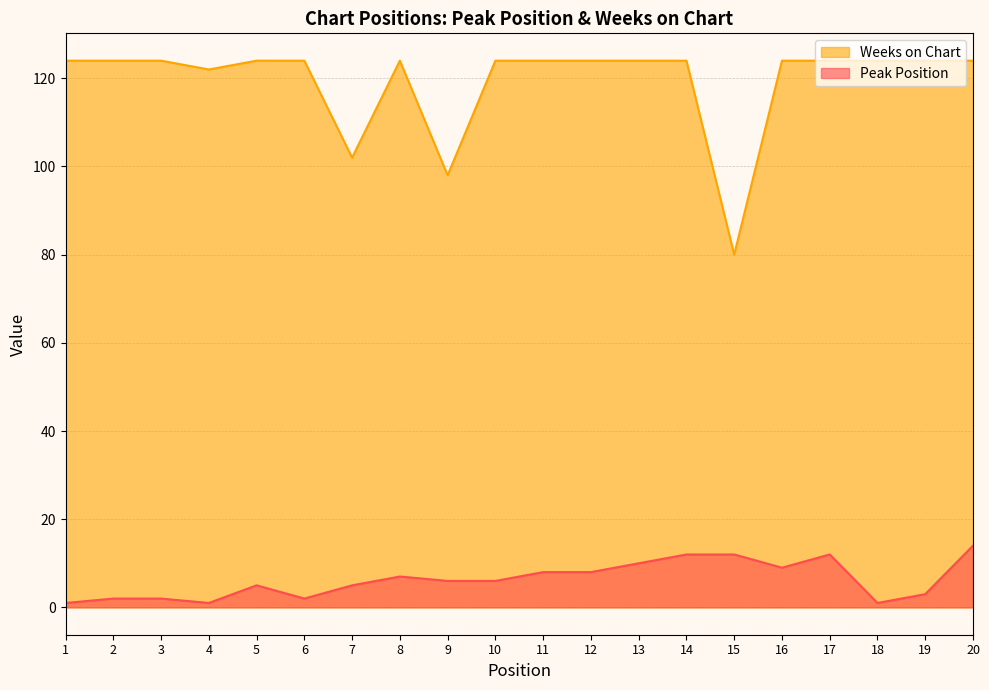

What is the value of the Weeks on Chart point at the 5th from the left?

124